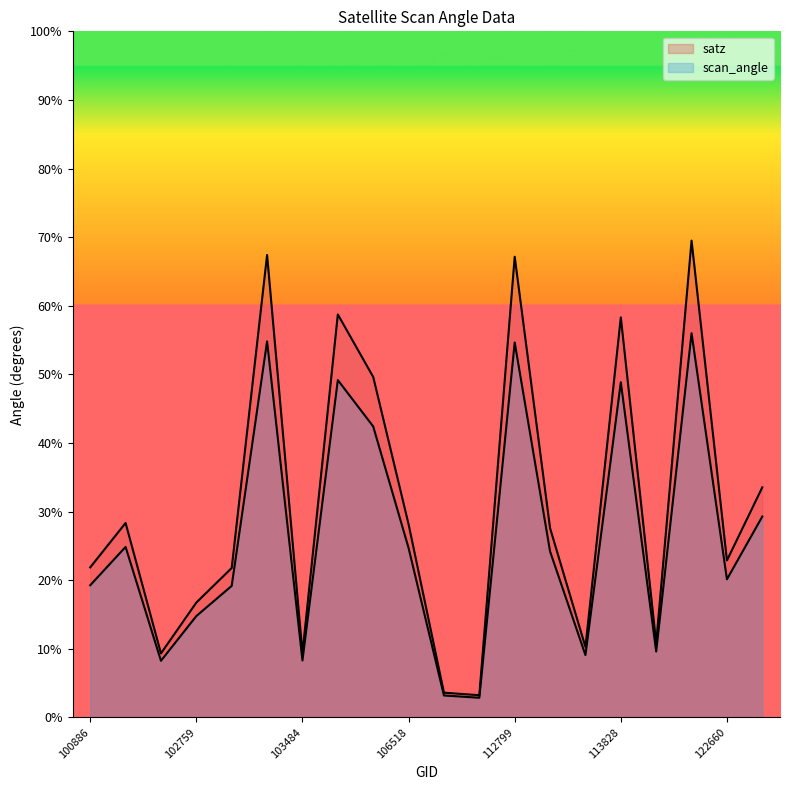

List the labels in order of satz value, smallest first.

110253, 107440, 101518, 103484, 113310, 115348, 102759, 102879, 100886, 122660, 113141, 106518, 101395, 132798, 105968, 113828, 103846, 112799, 103127, 122118